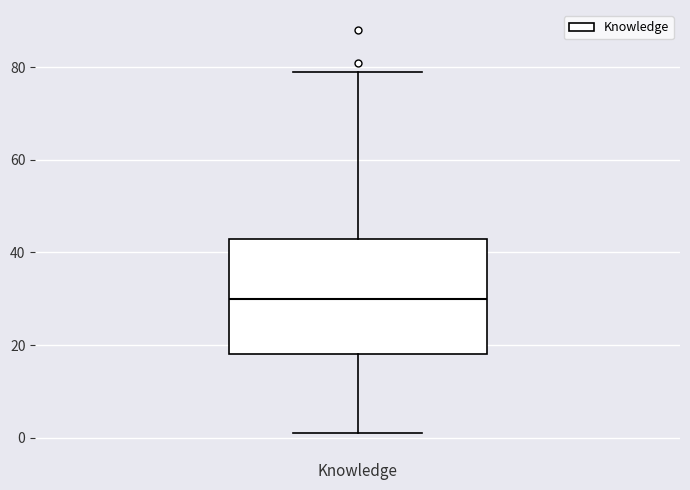

Transcribe this box plot: give where the median line is, the range the box spans, and where the two whiskers end, as read against the y-axis. The values are not printed on the chart, so give them approximately, as read against the axis.

median 30, box 18 to 44, whiskers 2 to 80